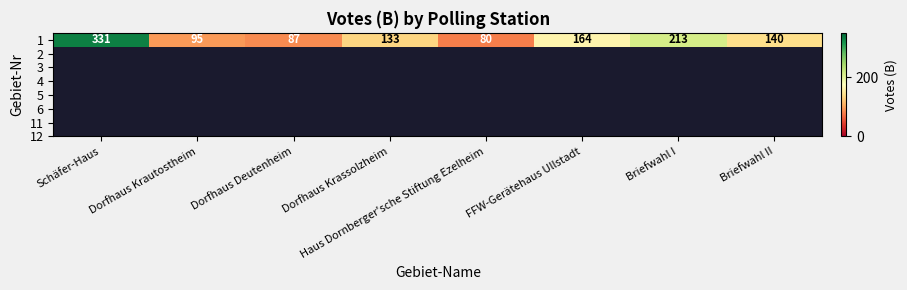

Which category has the highest value across all series?

Schäfer-Haus